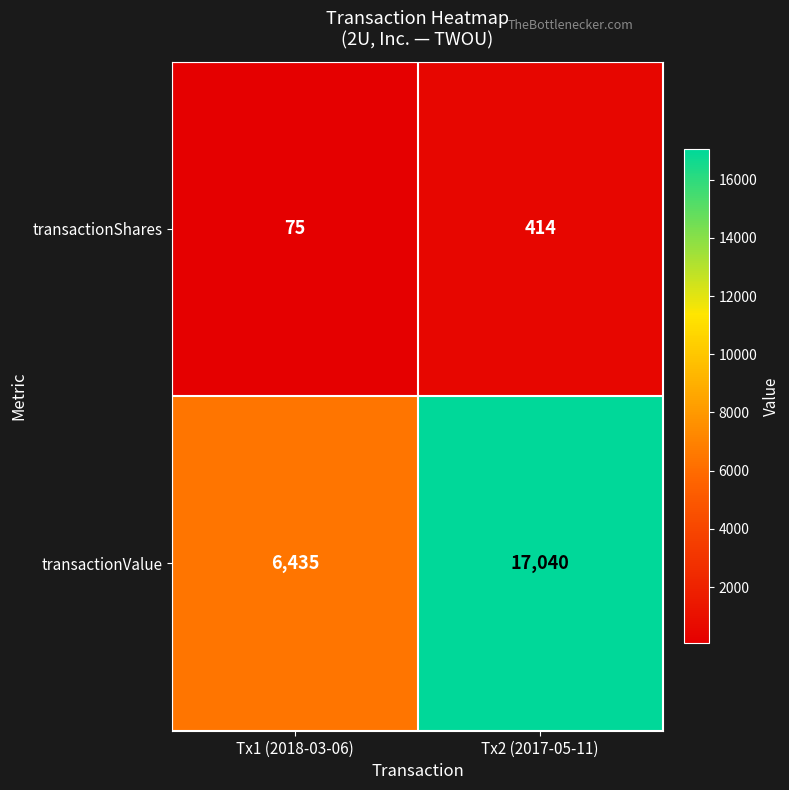

How many series are shown in this chart?

2